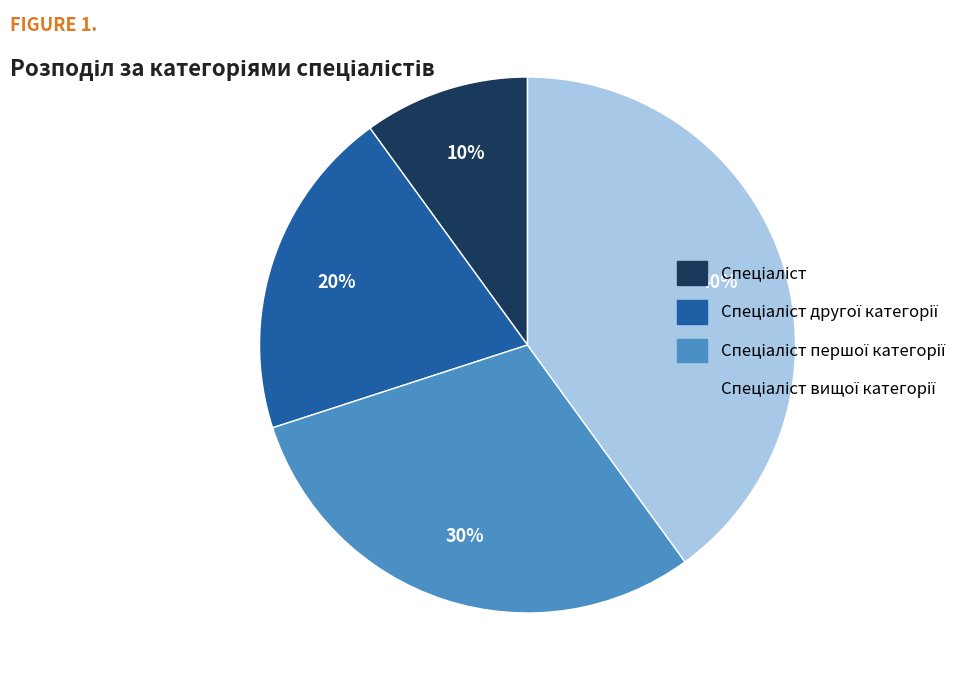

To the nearest percent, what is the average slice percentage?

25%